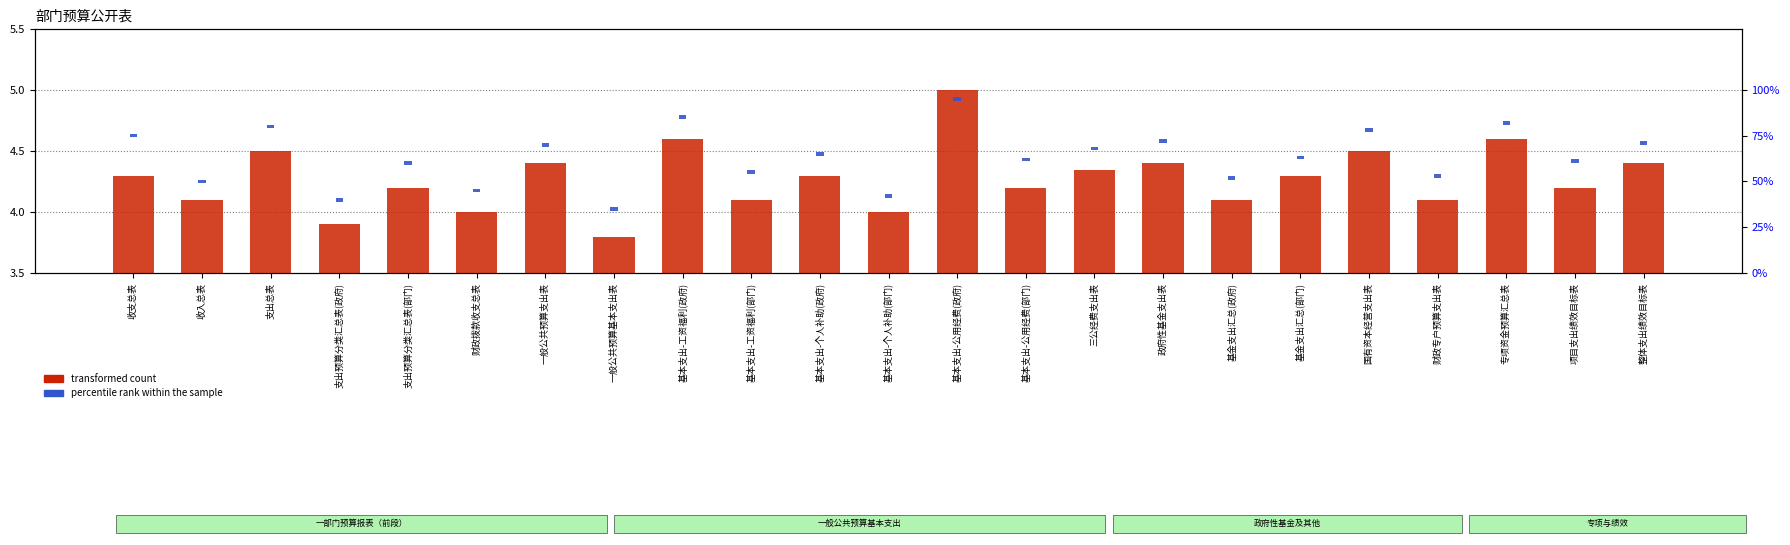

At 基本支出-工资福利(部门), list the series in order from smallest to largest.

percentile rank within the sample, transformed count